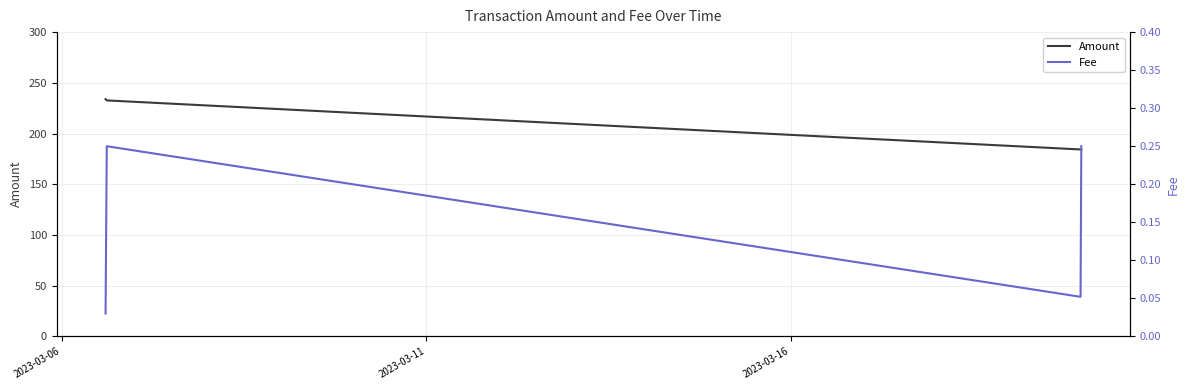

What is the maximum value shown in the chart?

233.9